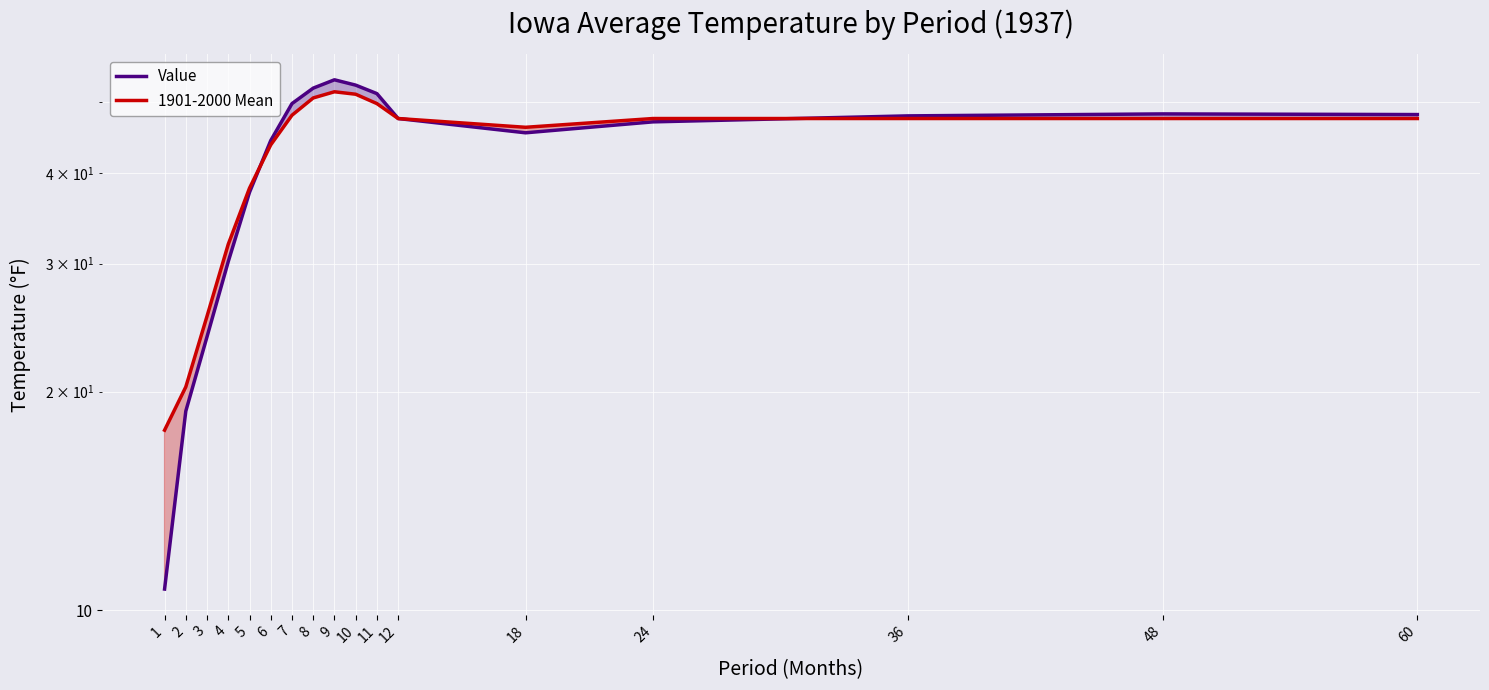

At which category does the chart reach its peak across all series?

9